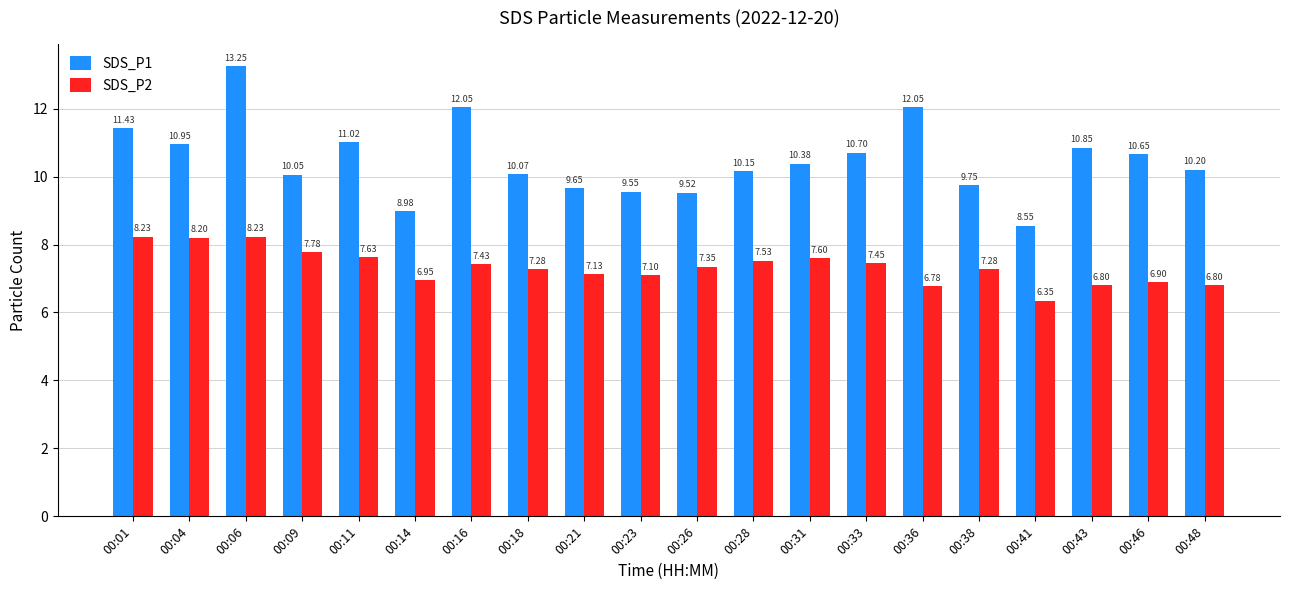

The value of SDS_P2 at 00:26 is 1.9. True or false?

False